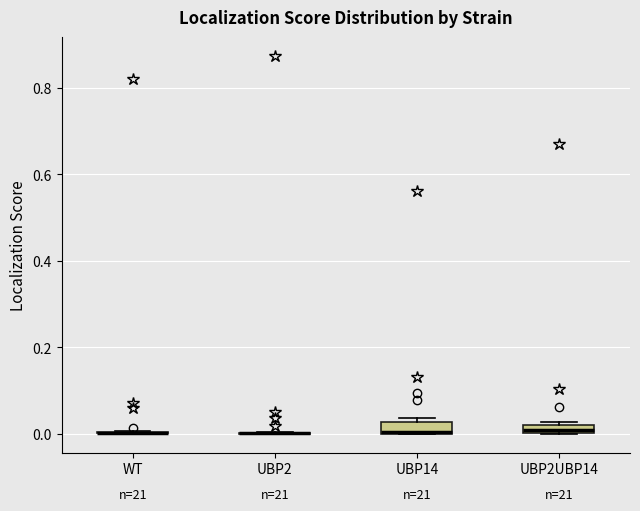

Where is the upper edge of the box for UBP2UBP14 on the y-axis? The values are not printed on the chart, so give them approximately, as read against the axis.

0.02